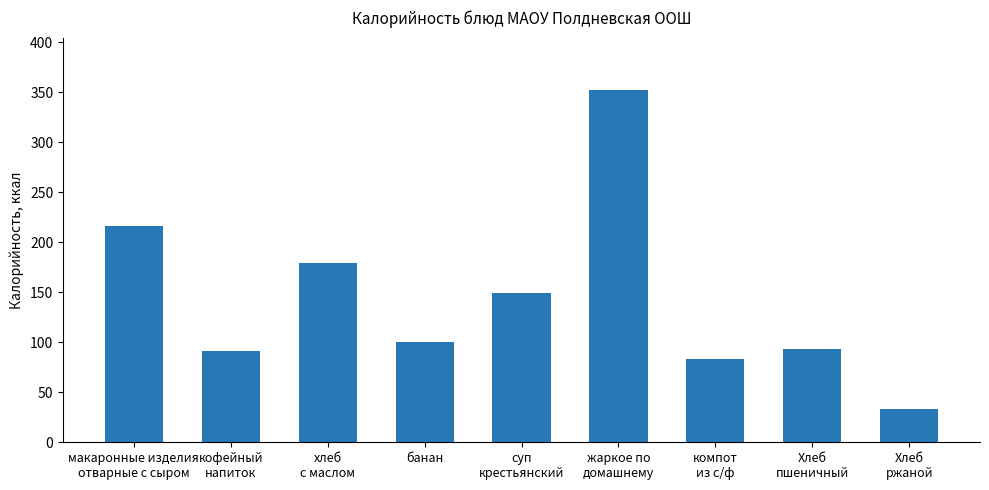

What is the change in value from кофейный
напиток to компот
из с/ф?

-8.0